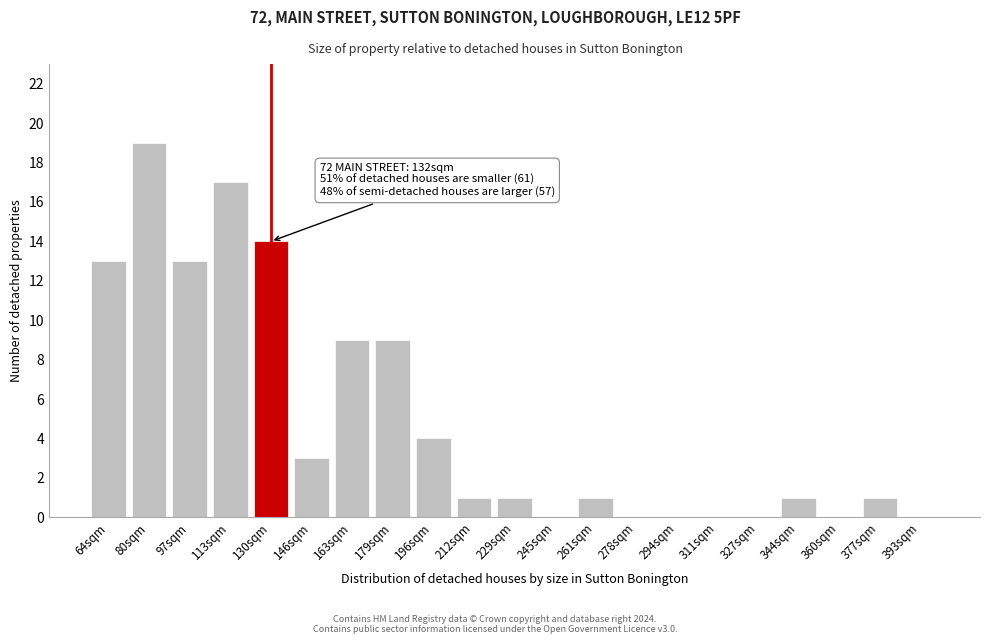

Reading left to right, what are all the values shown in this chart?

64sqm=13	80sqm=19	97sqm=13	113sqm=17	130sqm=14	146sqm=3	163sqm=9	179sqm=9	196sqm=4	212sqm=1	229sqm=1	245sqm=0	261sqm=1	278sqm=0	294sqm=0	311sqm=0	327sqm=0	344sqm=1	360sqm=0	377sqm=1	393sqm=0